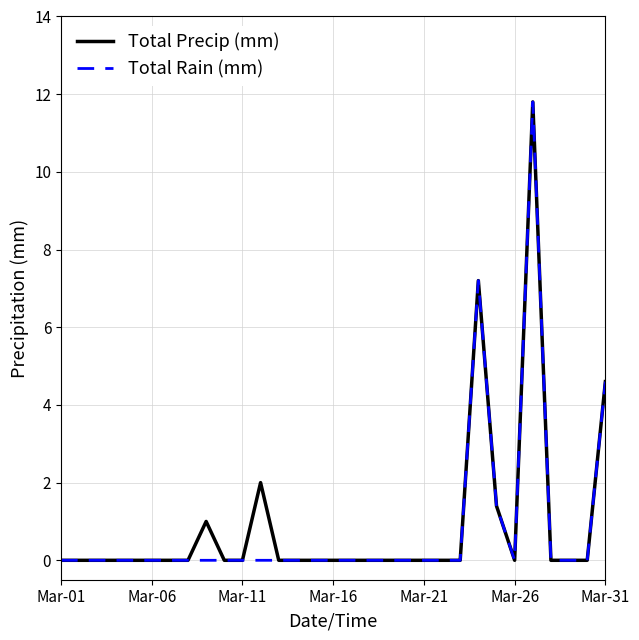

What is the maximum value for Total Rain (mm)?

11.8